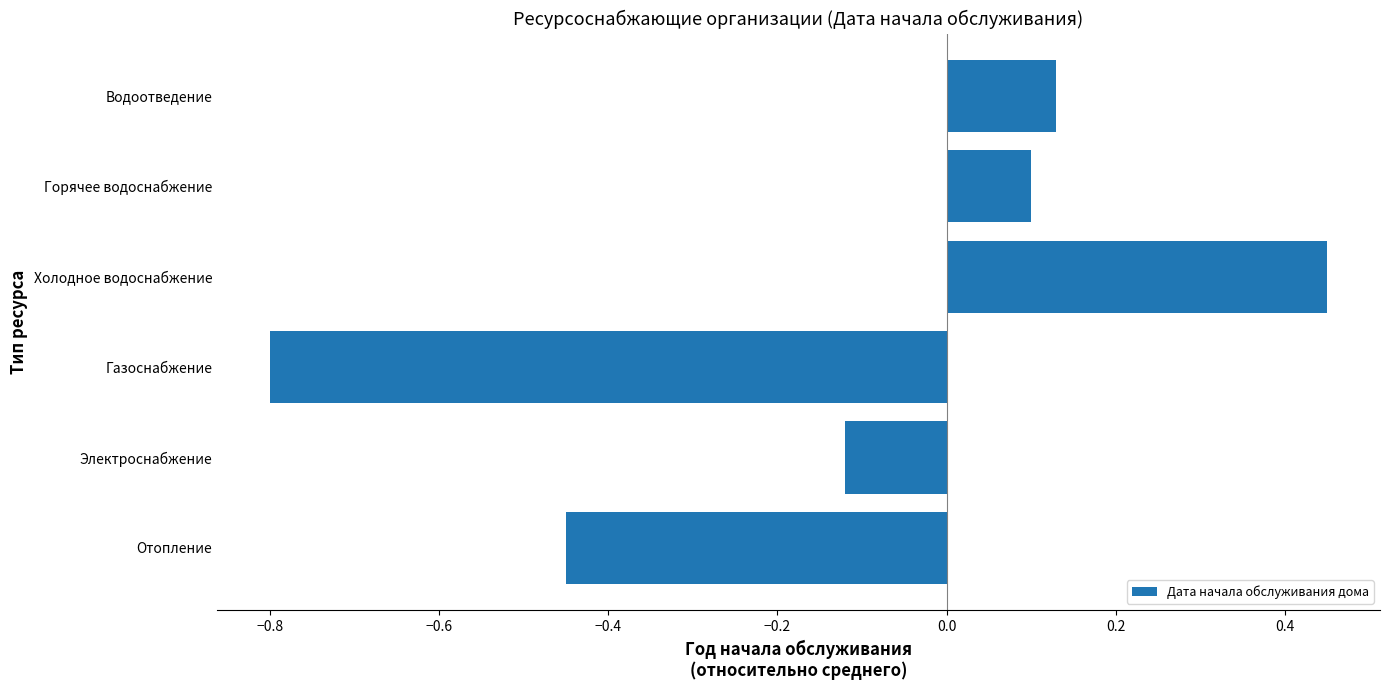

List the labels in order of value, largest first.

Холодное водоснабжение, Водоотведение, Горячее водоснабжение, Электроснабжение, Отопление, Газоснабжение